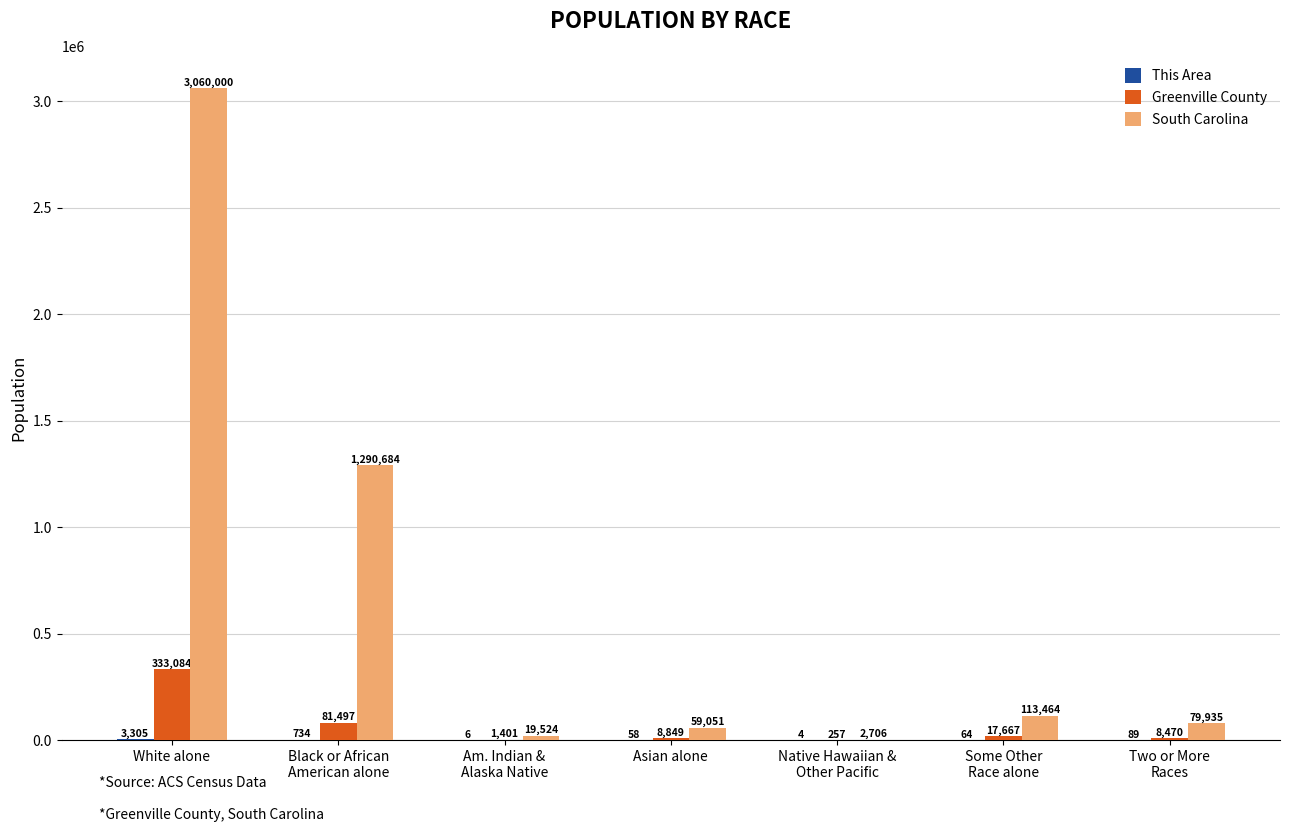

The South Carolina series shows 79935 at Two or More
Races. True or false?

True